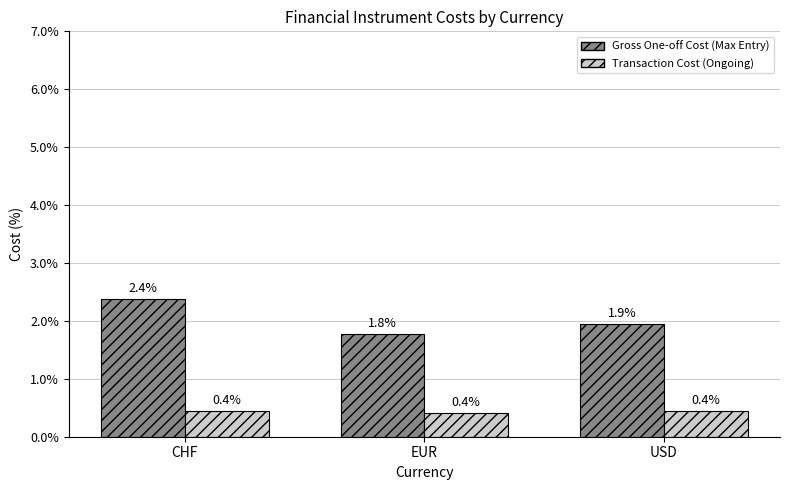

Rank the series by their maximum value, from highest to lowest.

Gross One-off Cost (Max Entry), Transaction Cost (Ongoing)